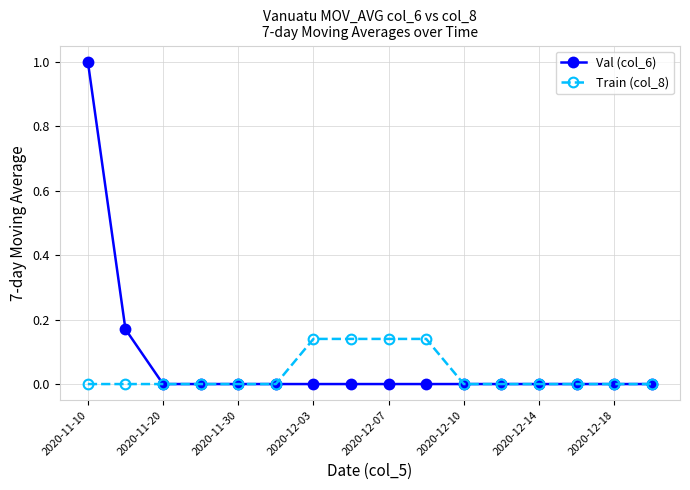

Which series has the largest range (max minus min)?

Val (col_6)